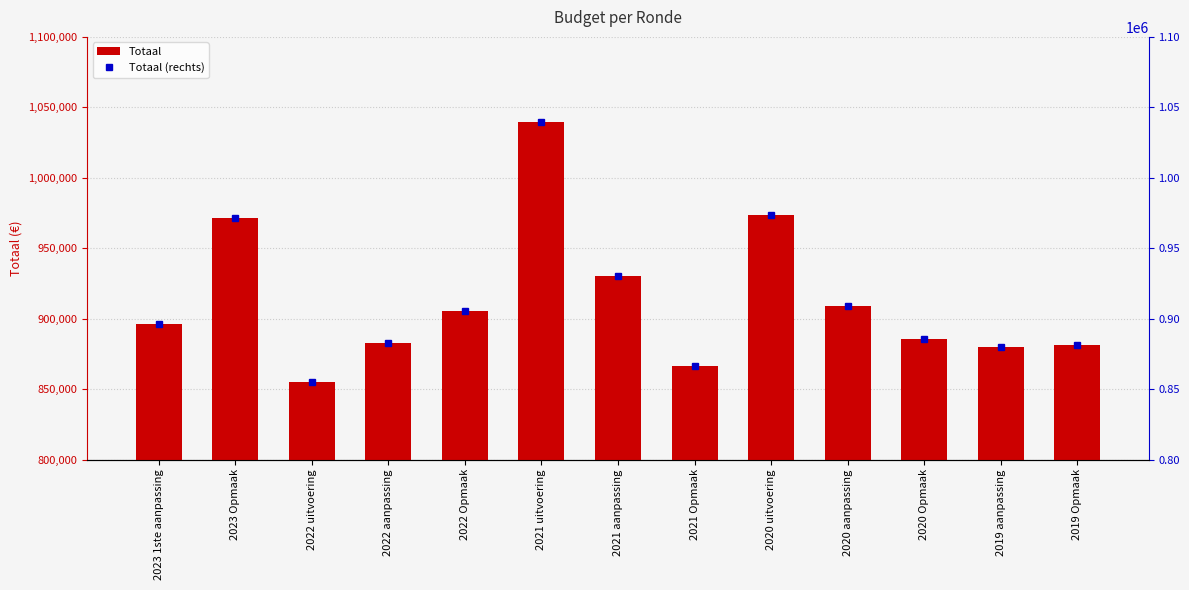

What is the difference between the maximum and minimum values in the Totaal series?

184967